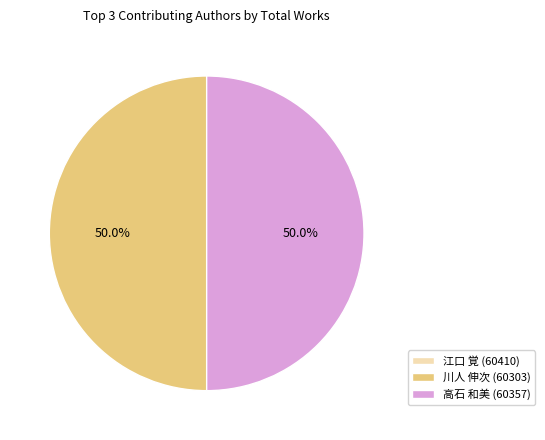

Combined, what portion of the pie is 川人 伸次 (60303) and 高石 和美 (60357)?

100.0%